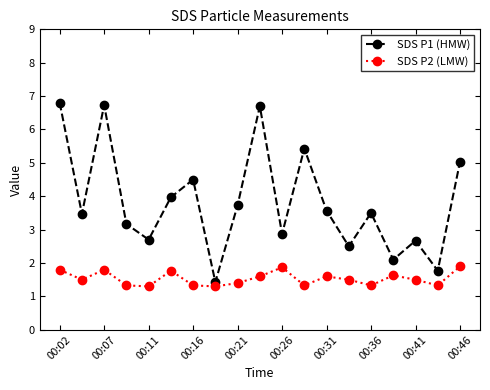

True or false: SDS P2 (LMW) and SDS P1 (HMW) cross at least once.

False